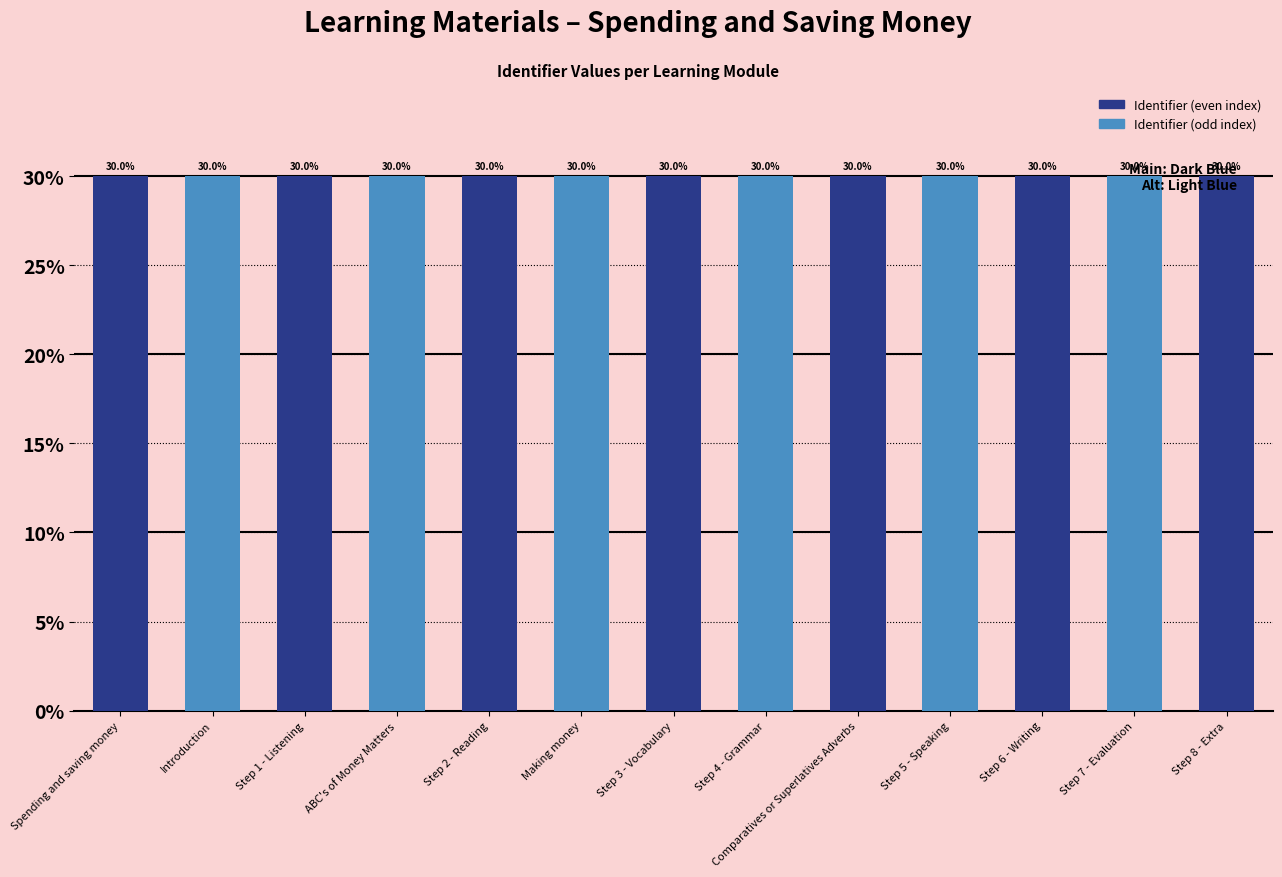

What is the average value?

30.0